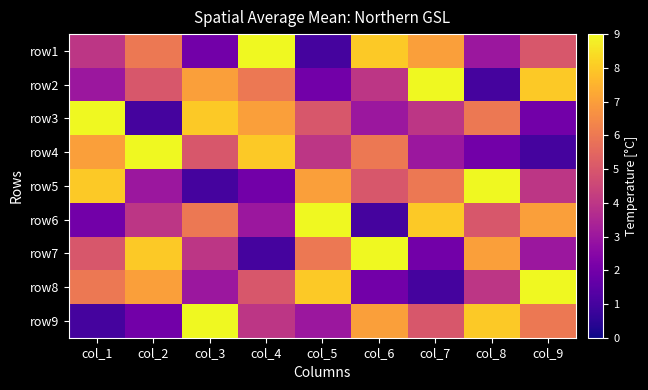

Reading left to right, extract all data points from this chart.

row1: col_1=4	col_2=6	col_3=2	col_4=9	col_5=1	col_6=8	col_7=7	col_8=3	col_9=5
row2: col_1=3	col_2=5	col_3=7	col_4=6	col_5=2	col_6=4	col_7=9	col_8=1	col_9=8
row3: col_1=9	col_2=1	col_3=8	col_4=7	col_5=5	col_6=3	col_7=4	col_8=6	col_9=2
row4: col_1=7	col_2=9	col_3=5	col_4=8	col_5=4	col_6=6	col_7=3	col_8=2	col_9=1
row5: col_1=8	col_2=3	col_3=1	col_4=2	col_5=7	col_6=5	col_7=6	col_8=9	col_9=4
row6: col_1=2	col_2=4	col_3=6	col_4=3	col_5=9	col_6=1	col_7=8	col_8=5	col_9=7
row7: col_1=5	col_2=8	col_3=4	col_4=1	col_5=6	col_6=9	col_7=2	col_8=7	col_9=3
row8: col_1=6	col_2=7	col_3=3	col_4=5	col_5=8	col_6=2	col_7=1	col_8=4	col_9=9
row9: col_1=1	col_2=2	col_3=9	col_4=4	col_5=3	col_6=7	col_7=5	col_8=8	col_9=6